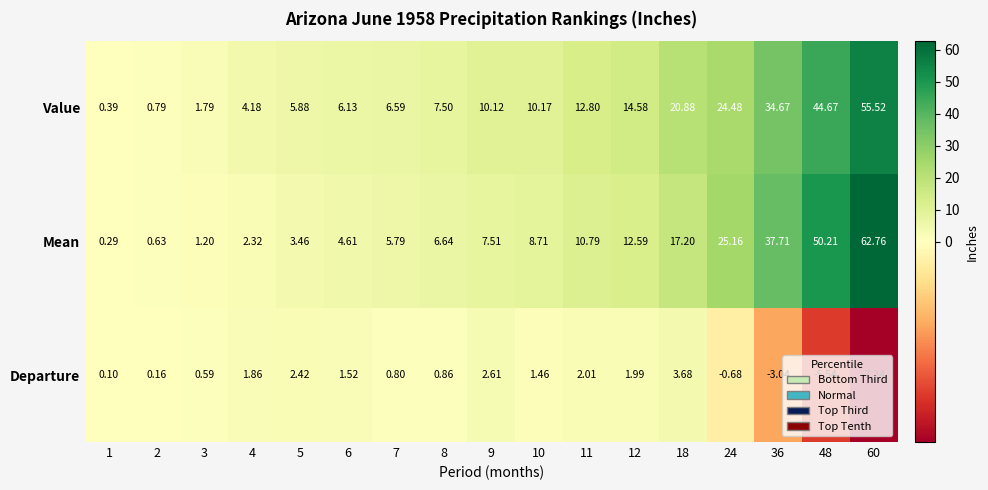

Which series has the largest total across all categories?

Value